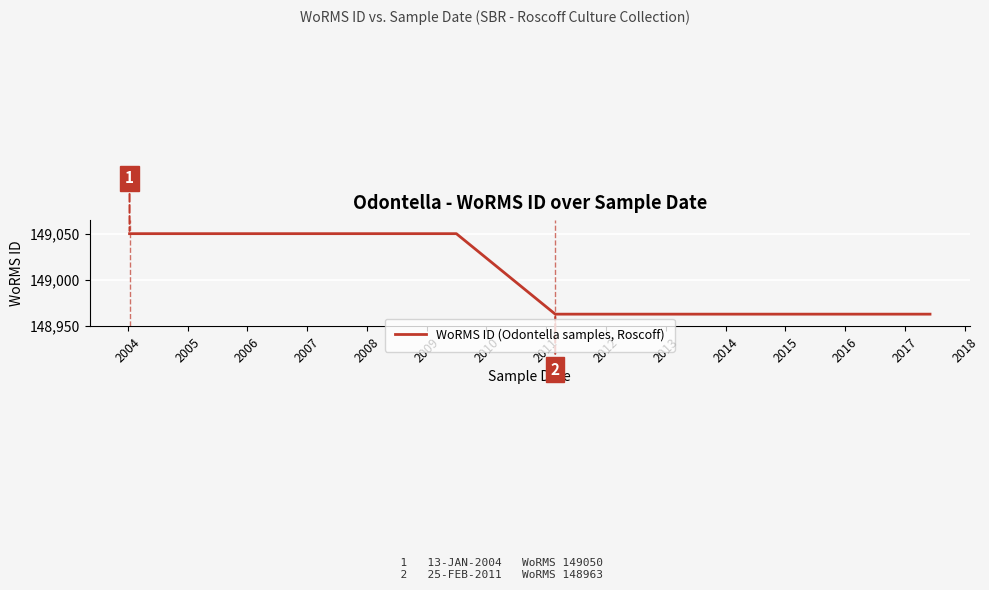

True or false: the data has more than 2 interior local peaks.

False